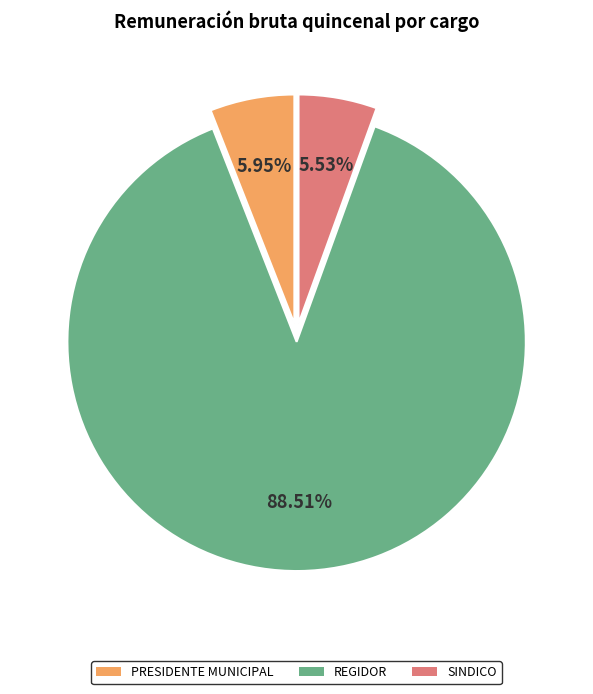

How many segments does this pie chart have?

3